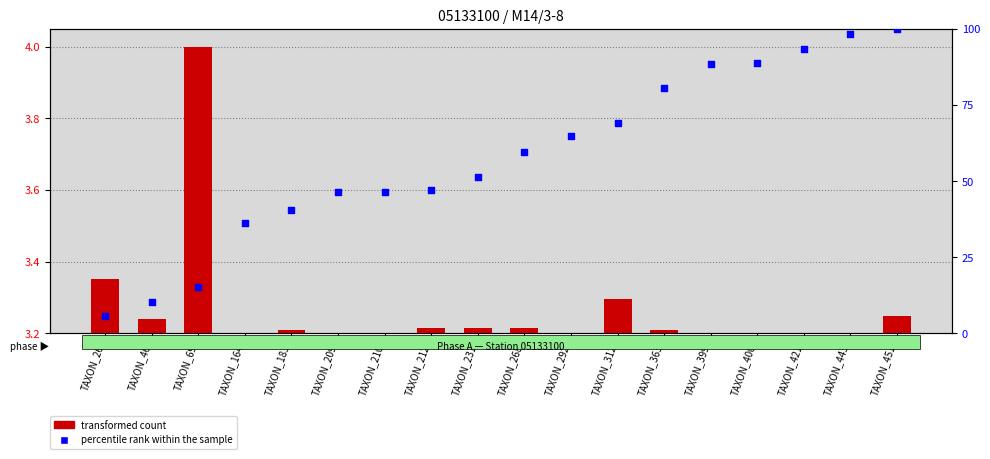

Is the value of percentile rank within the sample at TAXON_292 greater than the value of transformed count at TAXON_451?

Yes